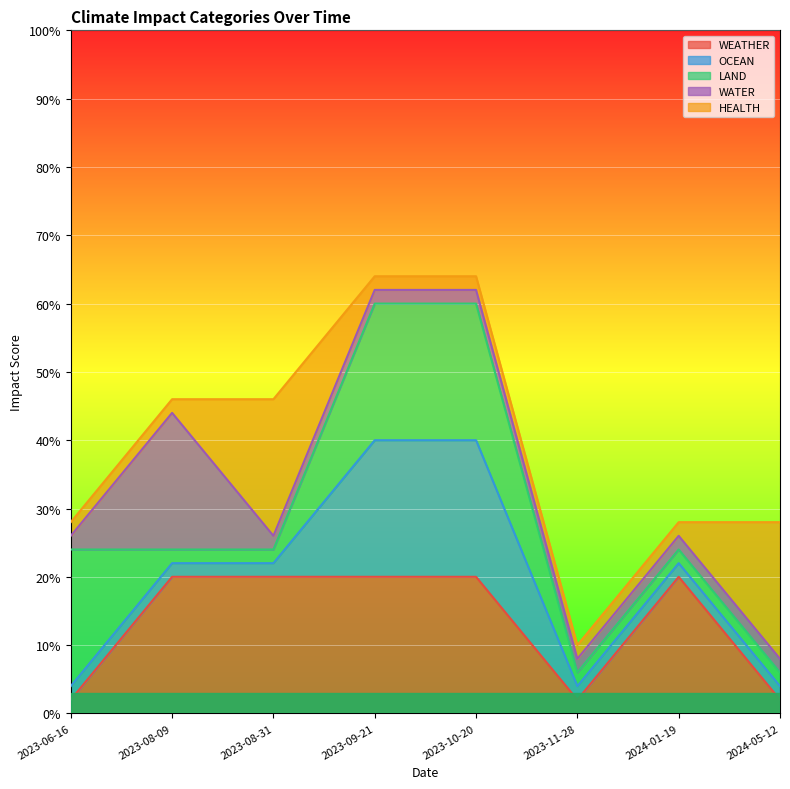

Does the chart display data point markers on the line(s)?

No